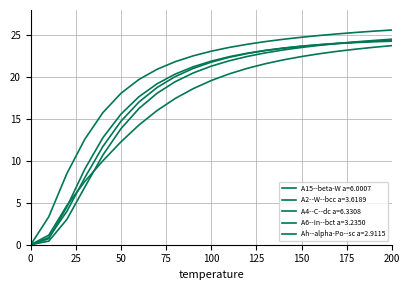

Reading right to left, transcribe all the data shown in this chart.

A15--beta-W a=6.0007: 200=24.4	190=24.3	180=24.2	170=24.0	160=23.9	150=23.7	140=23.5	130=23.2	120=22.8	110=22.4	100=21.9	90=21.2	80=20.4	70=19.2	60=17.7	50=15.6	40=12.8	30=9.0	20=4.5	10=0.7	0=0.0
A2--W--bcc a=3.6189: 200=24.3	190=24.2	180=24.1	170=24.0	160=23.9	150=23.7	140=23.4	130=23.2	120=22.8	110=22.4	100=21.8	90=21.0	80=20.1	70=18.8	60=17.0	50=14.7	40=11.7	30=8.0	20=4.0	10=0.9	0=0.0
A4--C--dc a=6.3308: 200=23.7	190=23.6	180=23.3	170=23.1	160=22.8	150=22.4	140=22.1	130=21.6	120=21.0	110=20.4	100=19.6	90=18.6	80=17.4	70=16.0	60=14.3	50=12.3	40=10.0	30=7.6	20=4.7	10=1.1	0=0.0
A6--In--bct a=3.2350: 200=25.6	190=25.5	180=25.3	170=25.2	160=25.0	150=24.7	140=24.5	130=24.2	120=23.9	110=23.5	100=23.1	90=22.5	80=21.8	70=20.9	60=19.7	50=18.1	40=15.8	30=12.6	20=8.5	10=3.3	0=0.0
Ah--alpha-Po--sc a=2.9115: 200=24.5	190=24.4	180=24.2	170=24.0	160=23.8	150=23.5	140=23.2	130=22.9	120=22.5	110=21.9	100=21.3	90=20.5	80=19.4	70=18.1	60=16.3	50=13.8	40=10.7	30=6.9	20=3.0	10=0.4	0=0.0